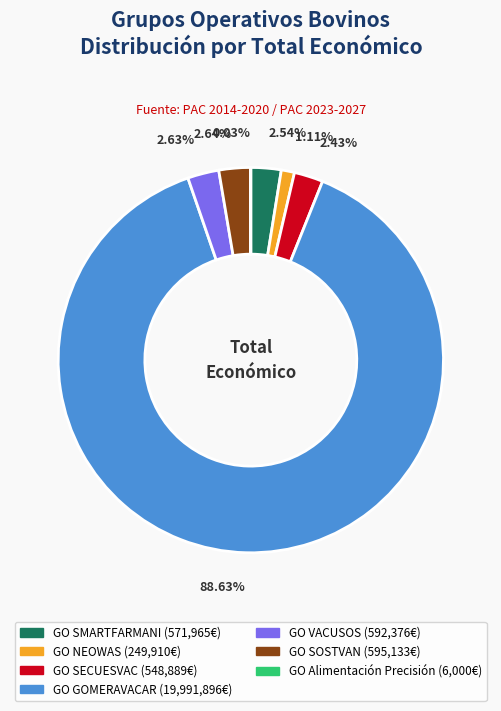

Which slice is the largest?

GO GOMERAVACAR